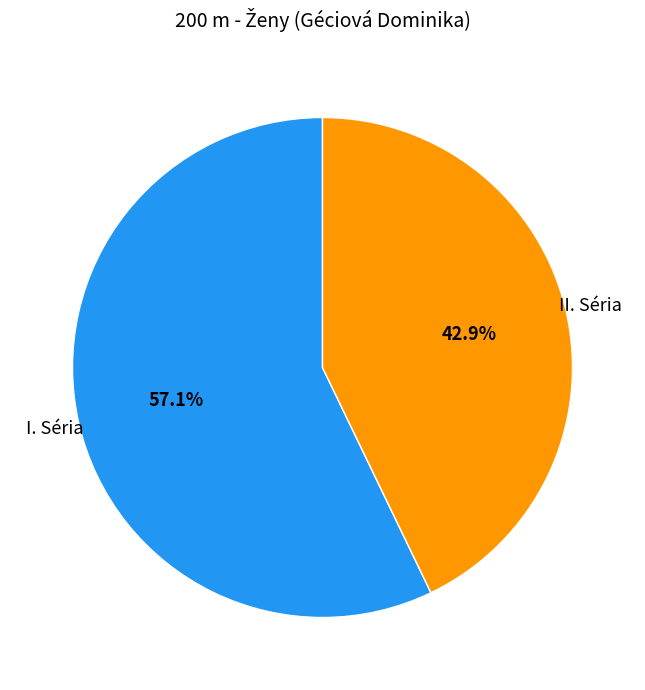

Is there a majority slice in this chart?

Yes